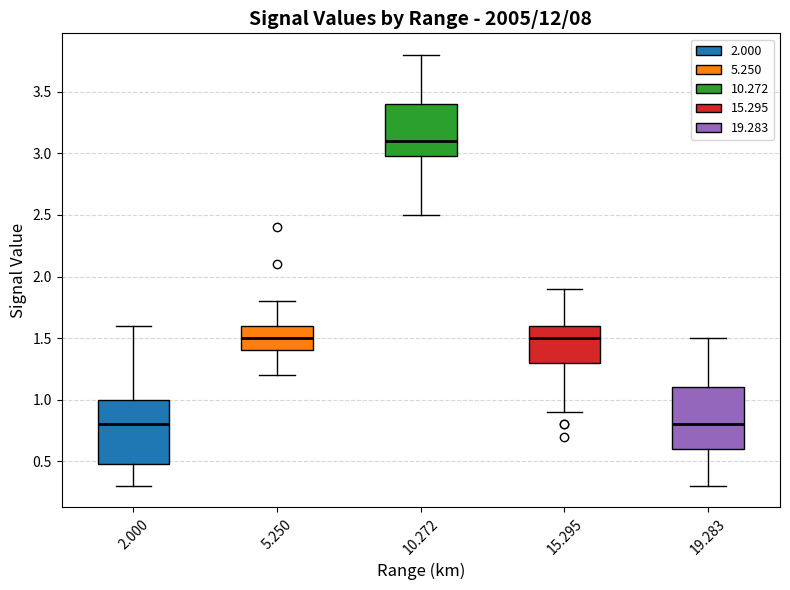

Reading left to right, transcribe this box plot: for each box, give where its median line is, the range the box spans, and where its two whiskers end, as read against the y-axis. The values are not printed on the chart, so give them approximately, as read against the axis.

2.000: median 0.8, box 0.5 to 1.0, whiskers 0.3 to 1.6
5.250: median 1.5, box 1.4 to 1.6, whiskers 1.2 to 1.8
10.272: median 3.1, box 3.0 to 3.4, whiskers 2.5 to 3.8
15.295: median 1.5, box 1.3 to 1.6, whiskers 0.9 to 1.9
19.283: median 0.8, box 0.6 to 1.1, whiskers 0.3 to 1.5